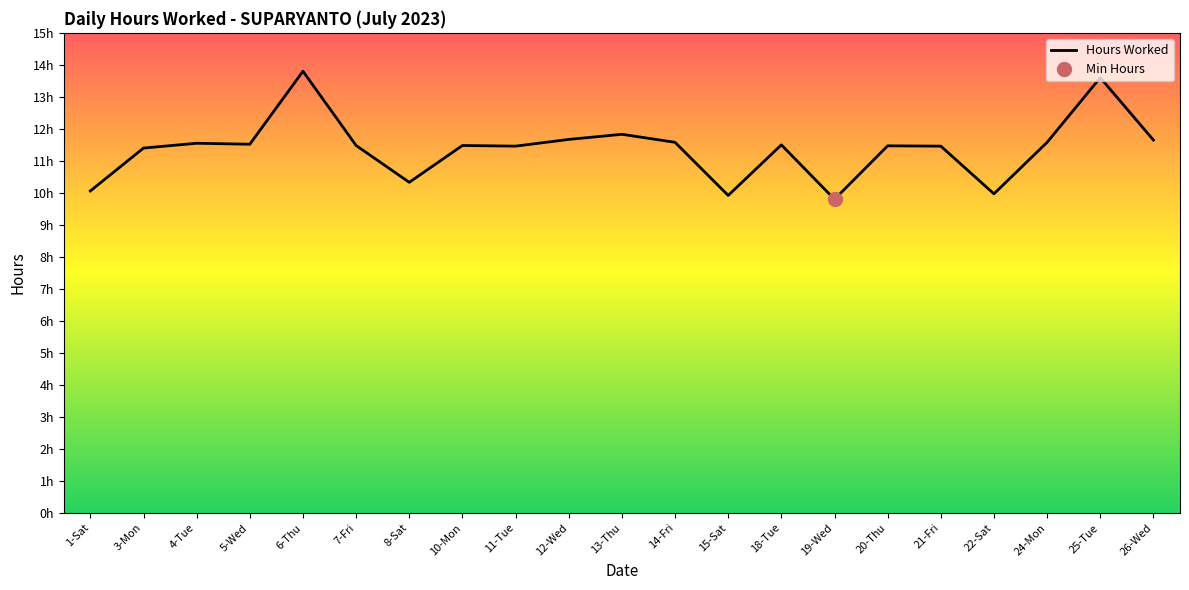

Count the number of data series in this chart.

1